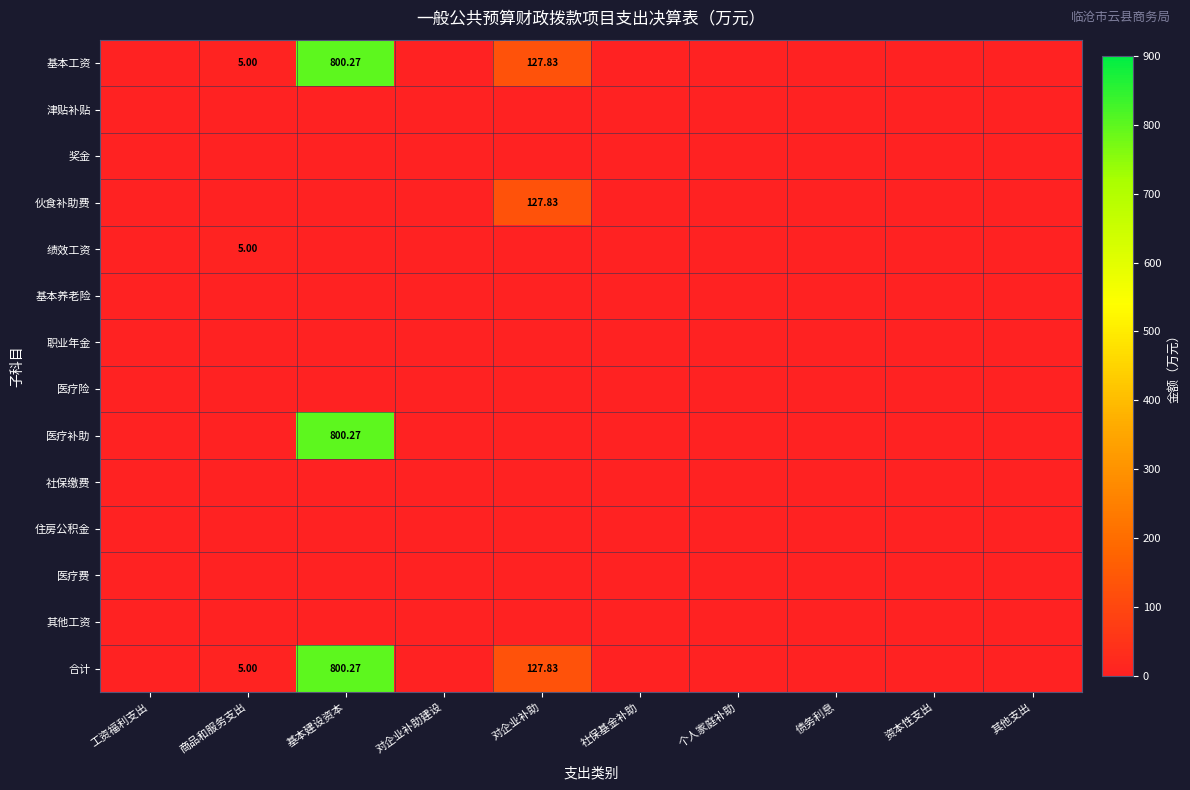

Which series has the largest range (max minus min)?

基本工资